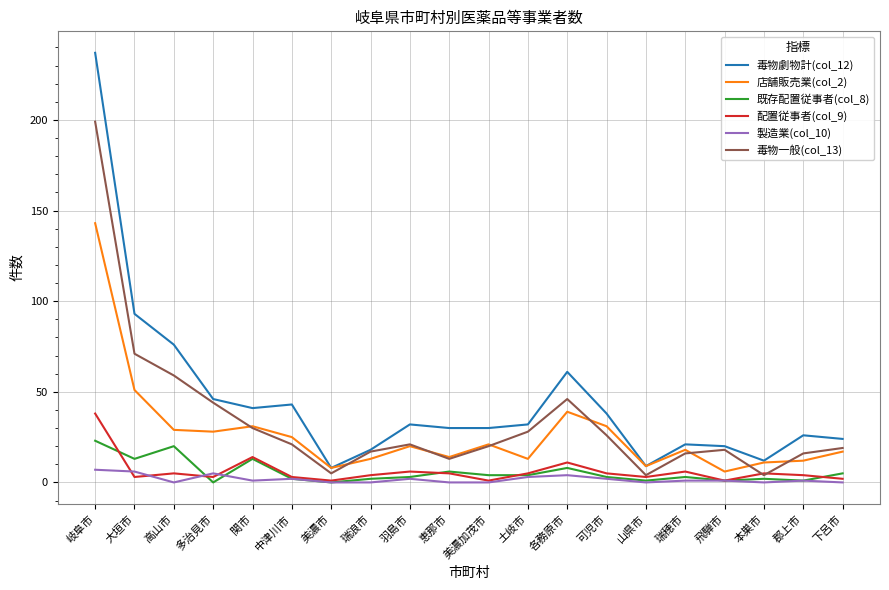

What is the difference between the highest and lowest values at 羽島市?

30